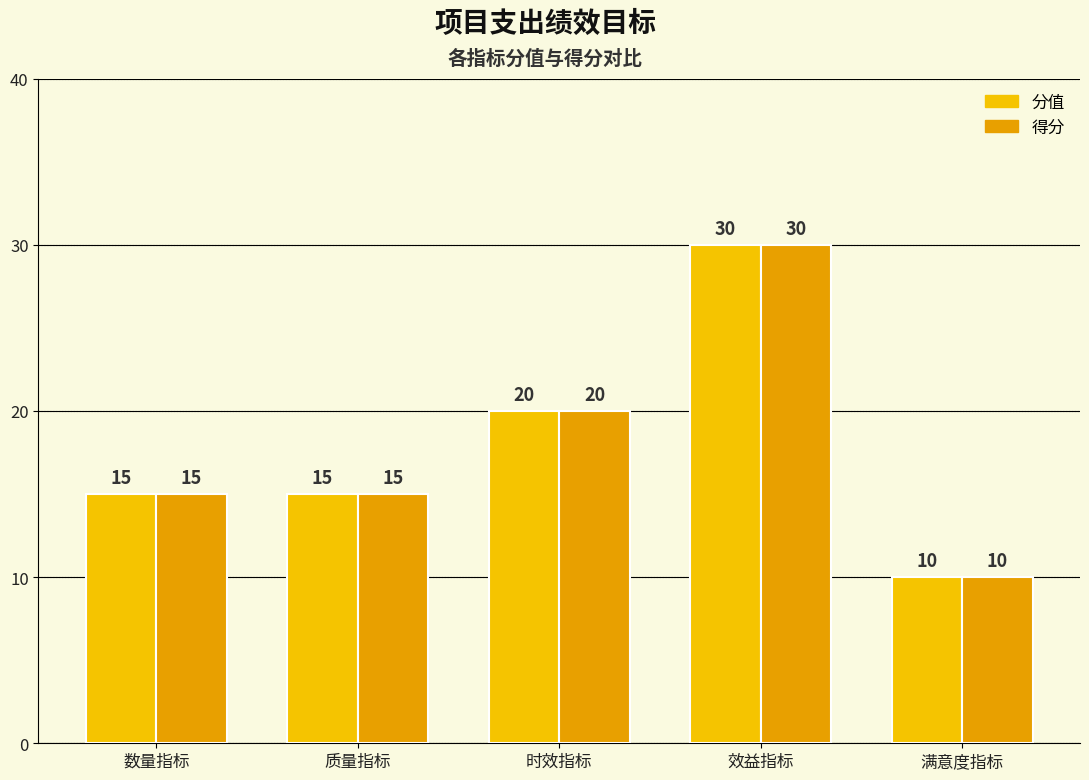

Which series has the widest spread of values?

分值